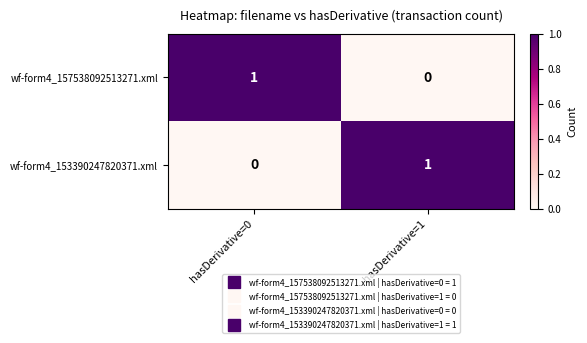

What is the total value across all series at hasDerivative=1?

1